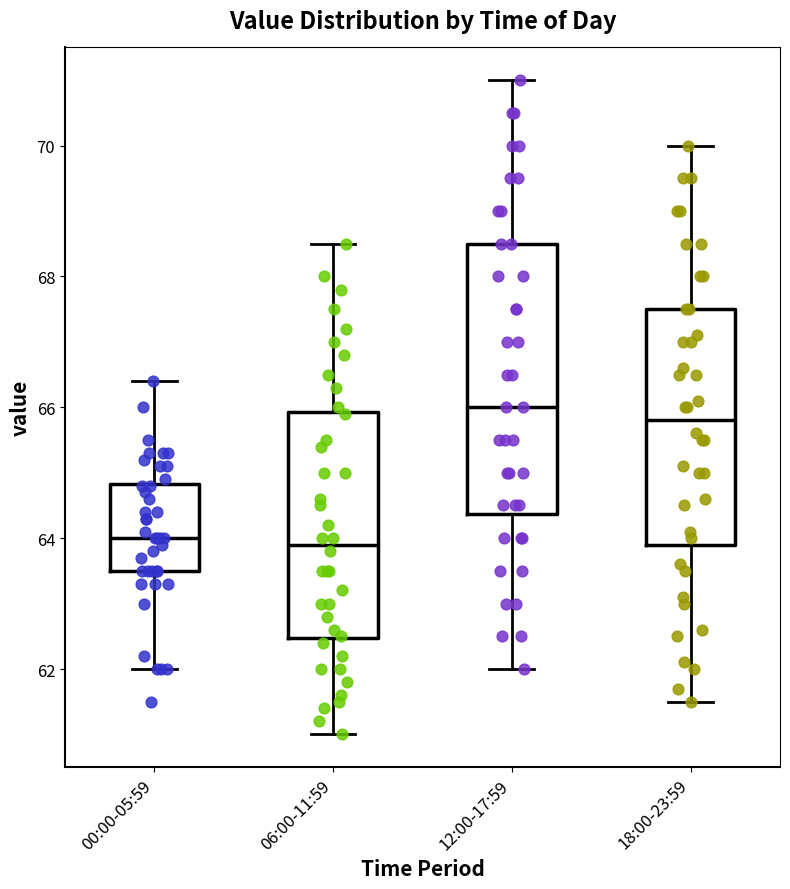

Where is the lower edge of the box for 00:00-05:59 on the y-axis? The values are not printed on the chart, so give them approximately, as read against the axis.

63.6